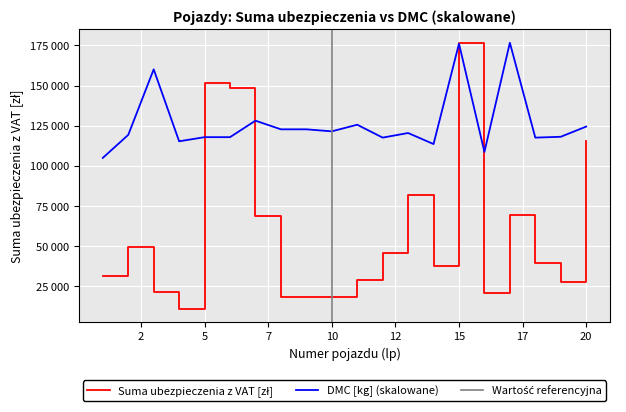

How many interior local peaks does the DMC [kg] series have?

6